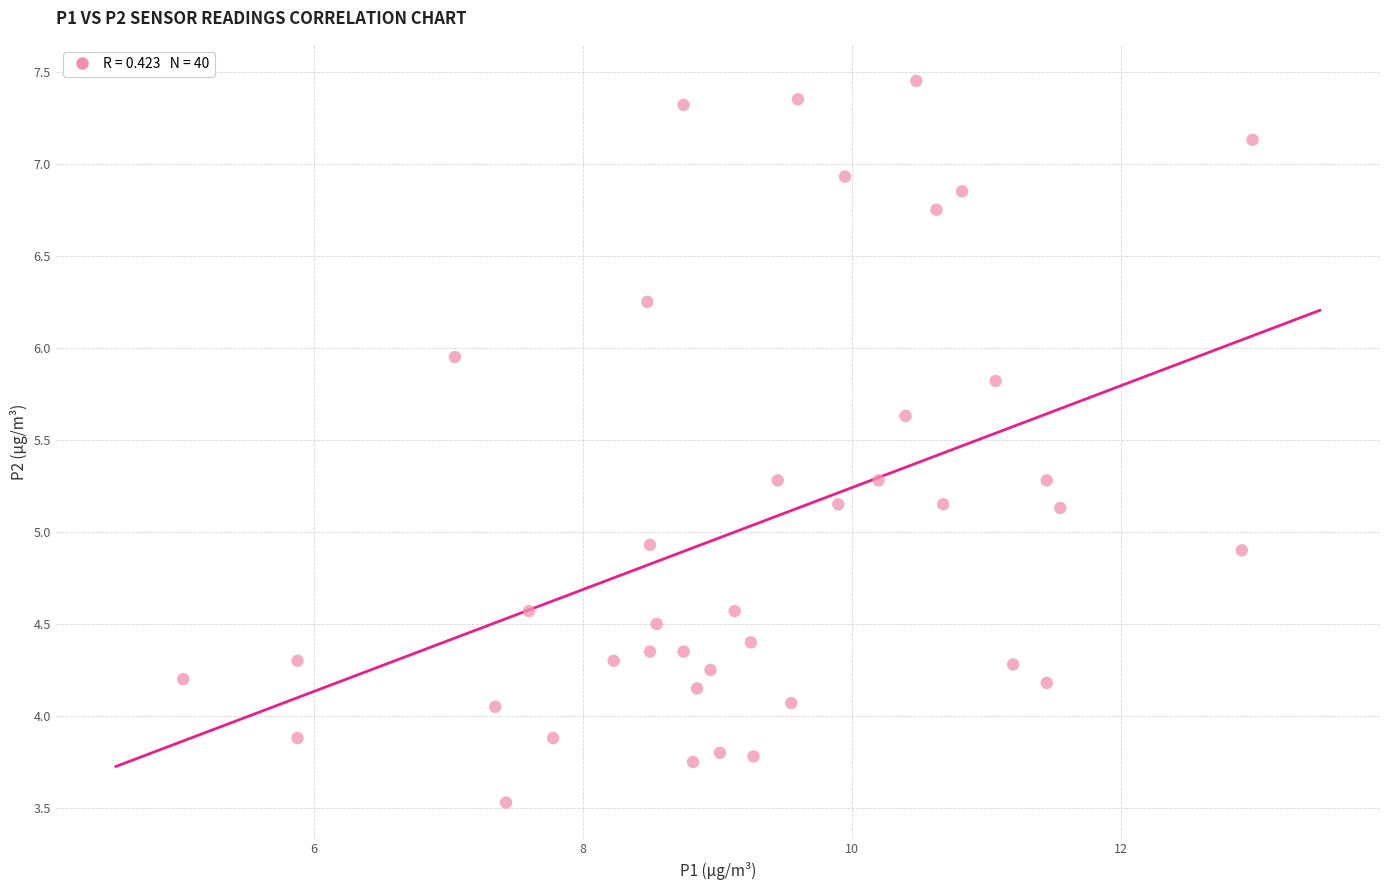

What is the range of Y values (max minus min)?

3.9